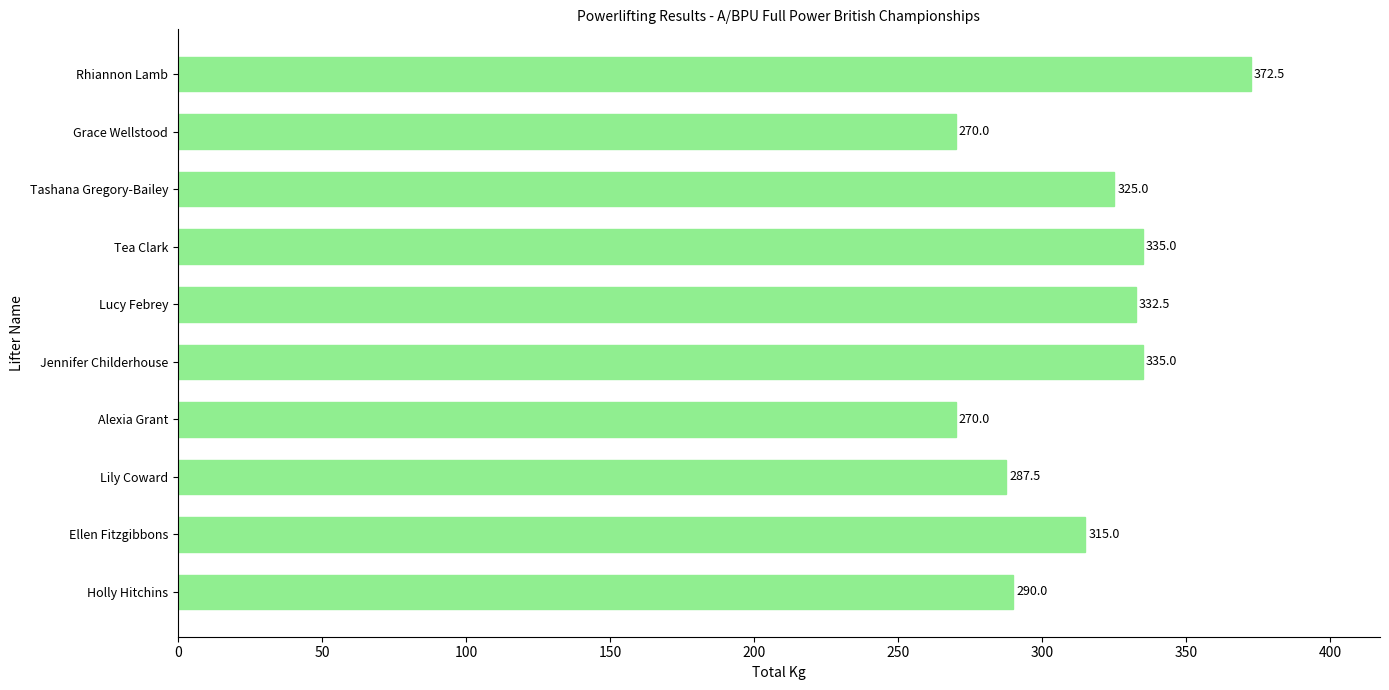

What is the ratio of the value at Lily Coward to the value at Grace Wellstood?

1.1